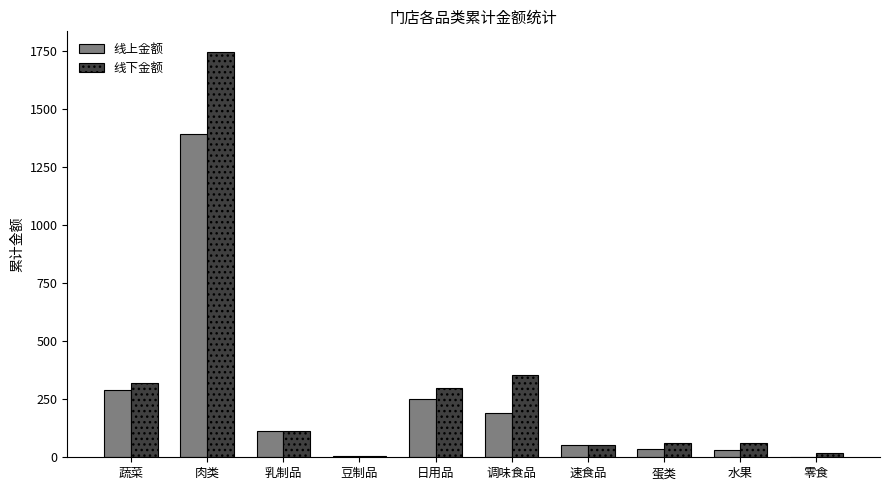

What is the sum of all 线下金额 values?

3045.1